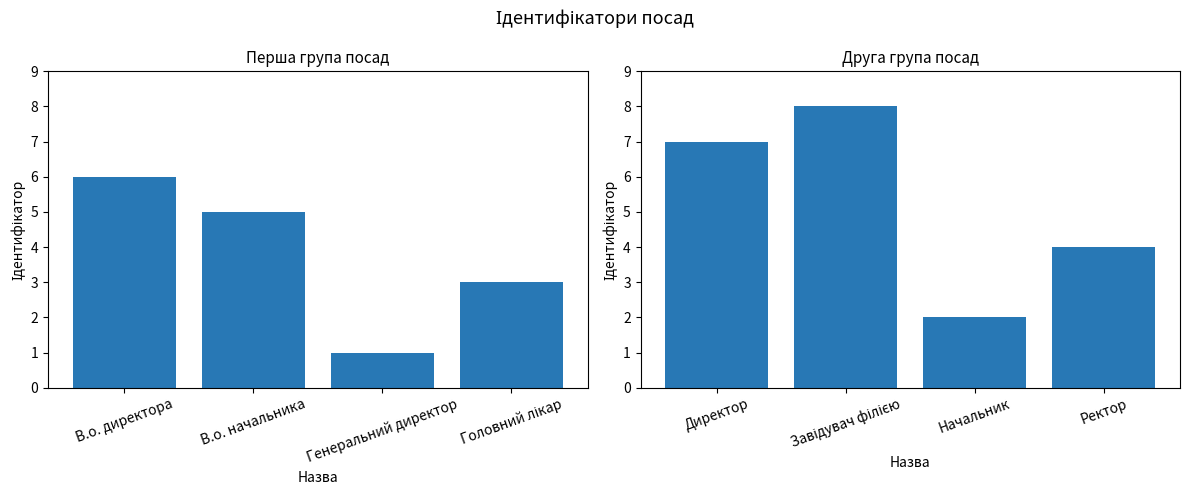

What is the label of the 4th bar from the left?

Головний лікар